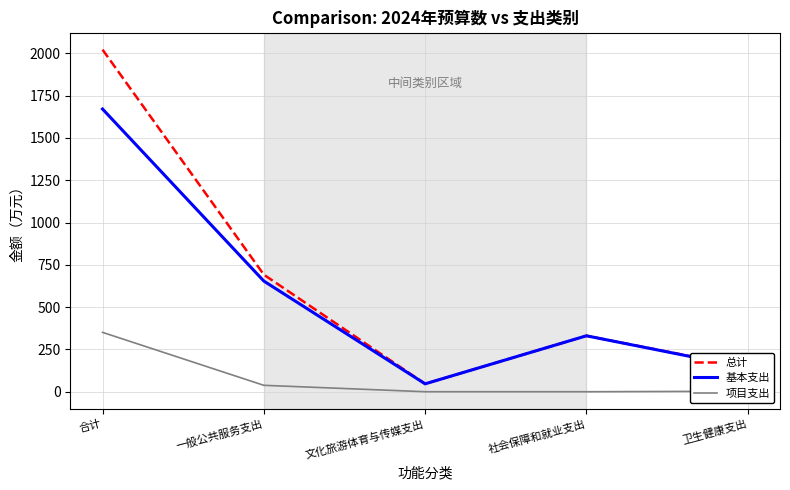

What is the sum of the 项目支出 values at 社会保障和就业支出 and 合计?

350.8